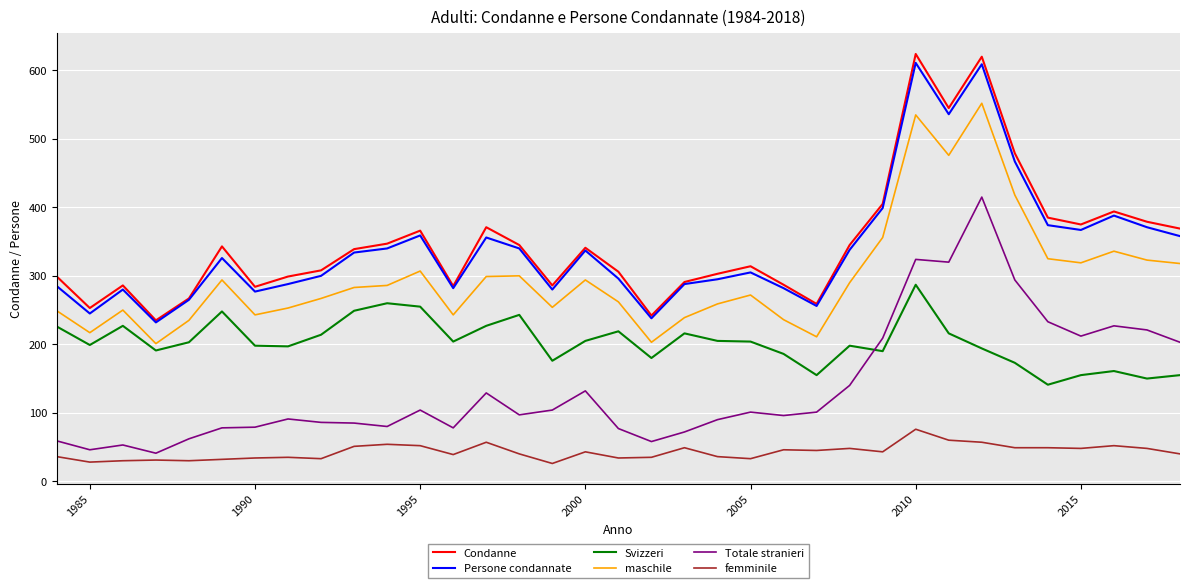

In maschile, how many points are higher than both neighbors (excluding endpoints)?

9